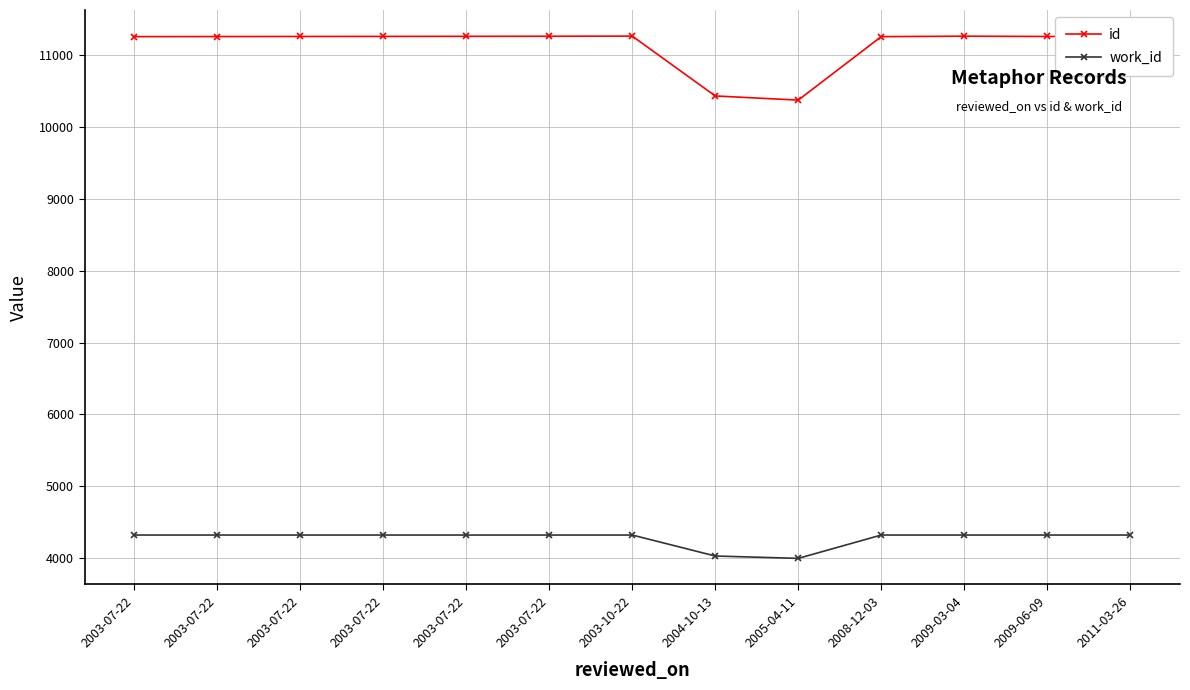

Is it true that id equals 11263 at 2003-07-22?

True